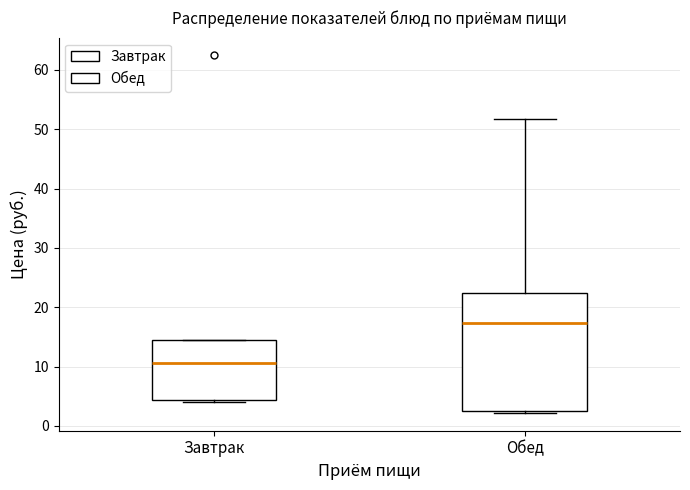

Reading left to right, transcribe this box plot: for each box, give where its median line is, the range the box spans, and where its two whiskers end, as read against the y-axis. The values are not printed on the chart, so give them approximately, as read against the axis.

Завтрак: median 11, box 4 to 15, whiskers 4 (just below the box's lower edge) to 15
Обед: median 17, box 2 to 22, whiskers 2 to 52